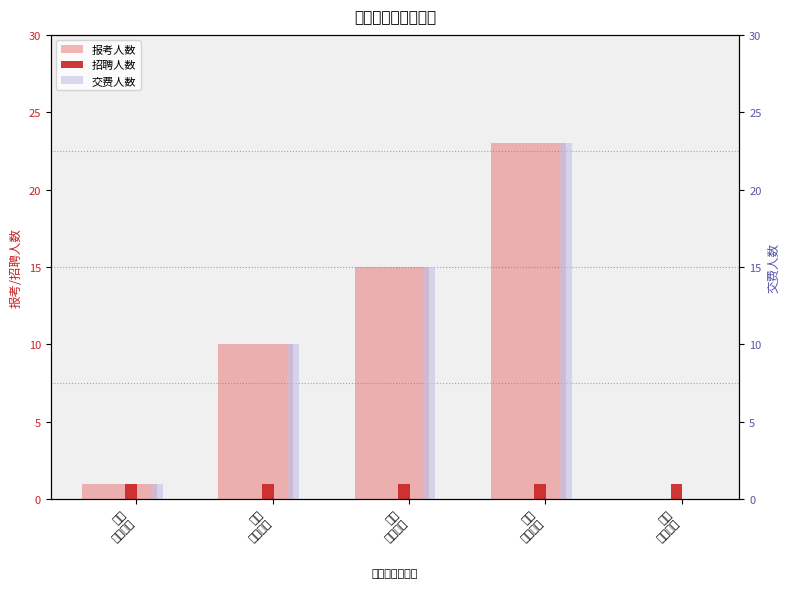

Where is 交费人数 nearest to the value 11?

初中
英语教师